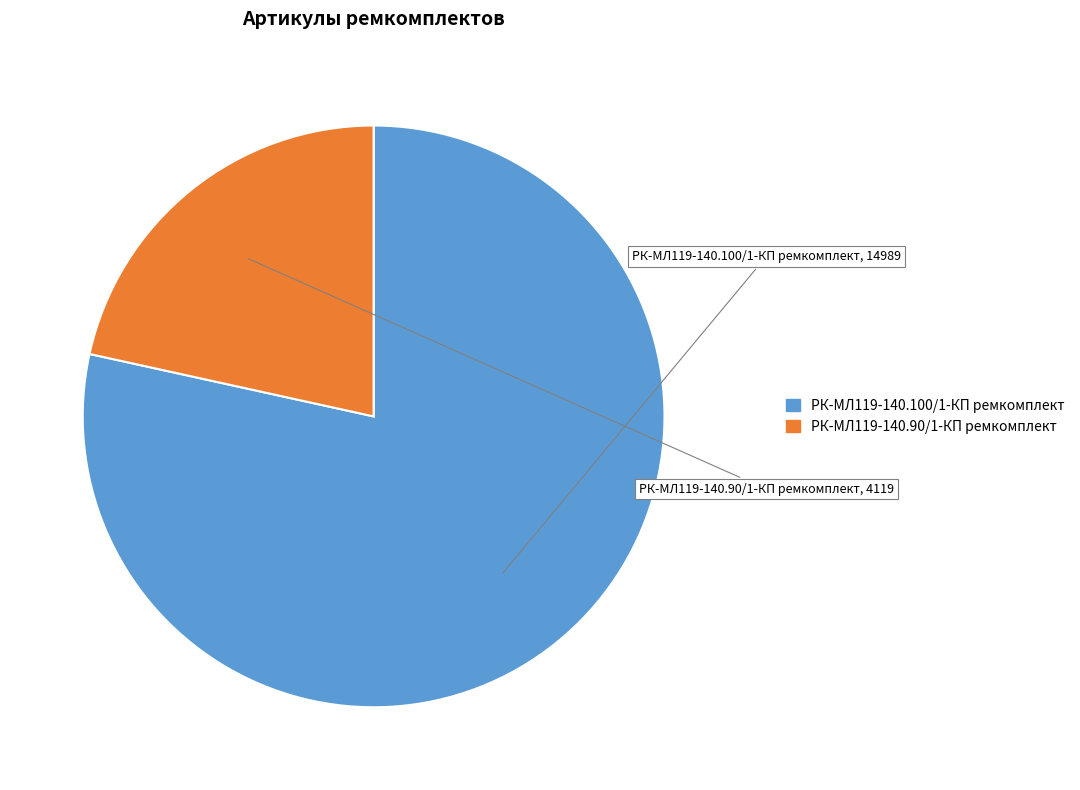

What is the largest slice in the pie chart?

РК-МЛ119-140.100/1-КП ремкомплект